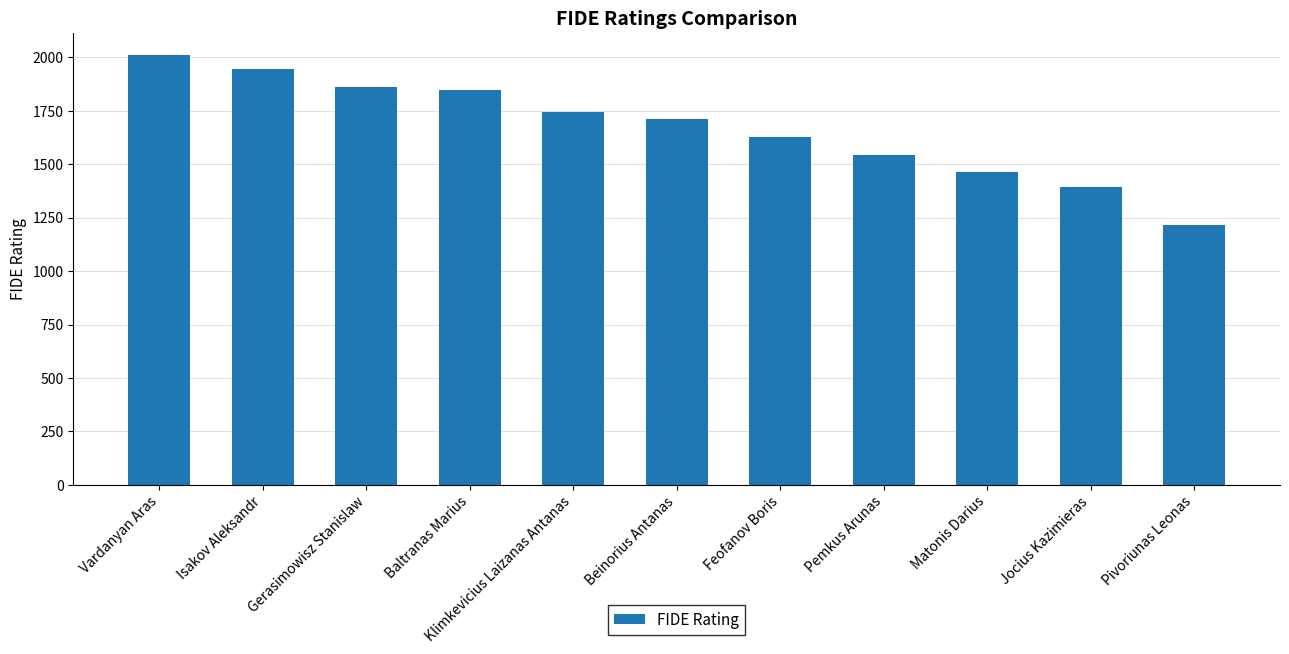

At which category does the chart reach its peak across all series?

Vardanyan Aras